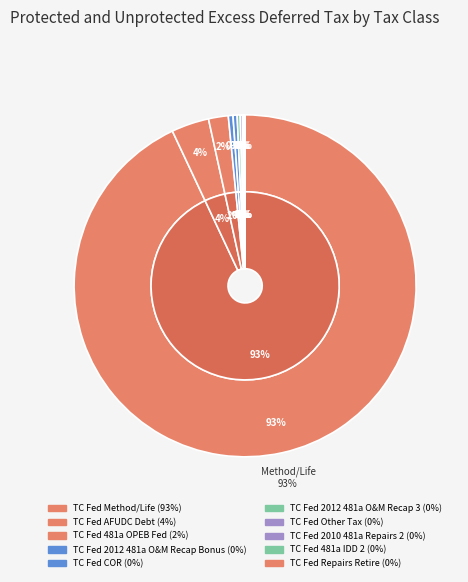

Count the number of slices in the pie.

15